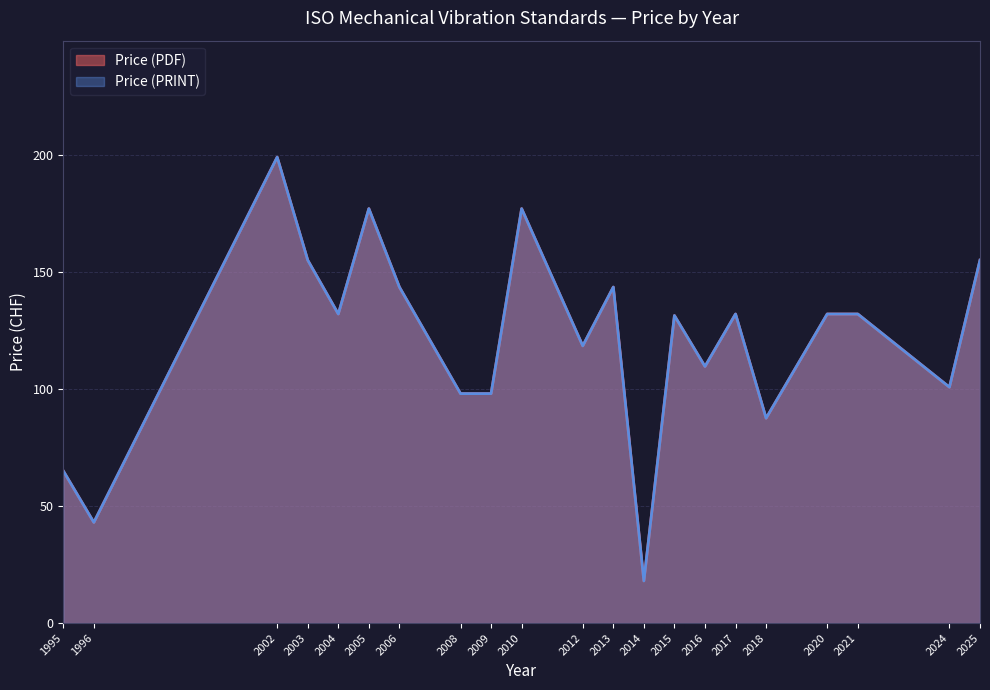

True or false: Price (PRINT) and Price (PDF) cross at least once.

False